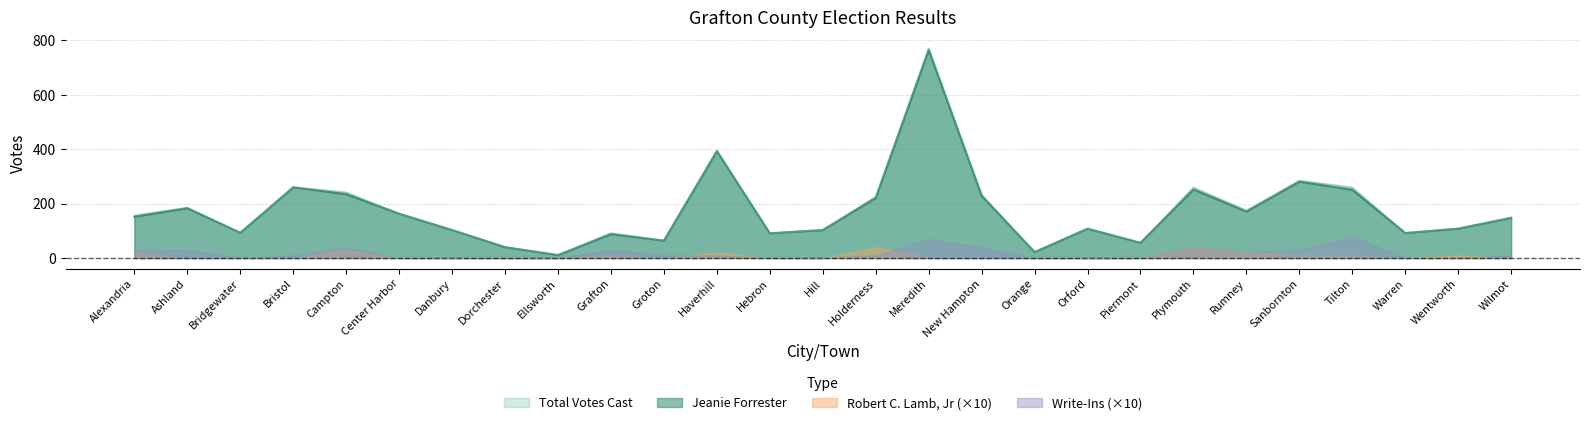

Which series changed the most between New Hampton and Rumney?

Total Votes Cast